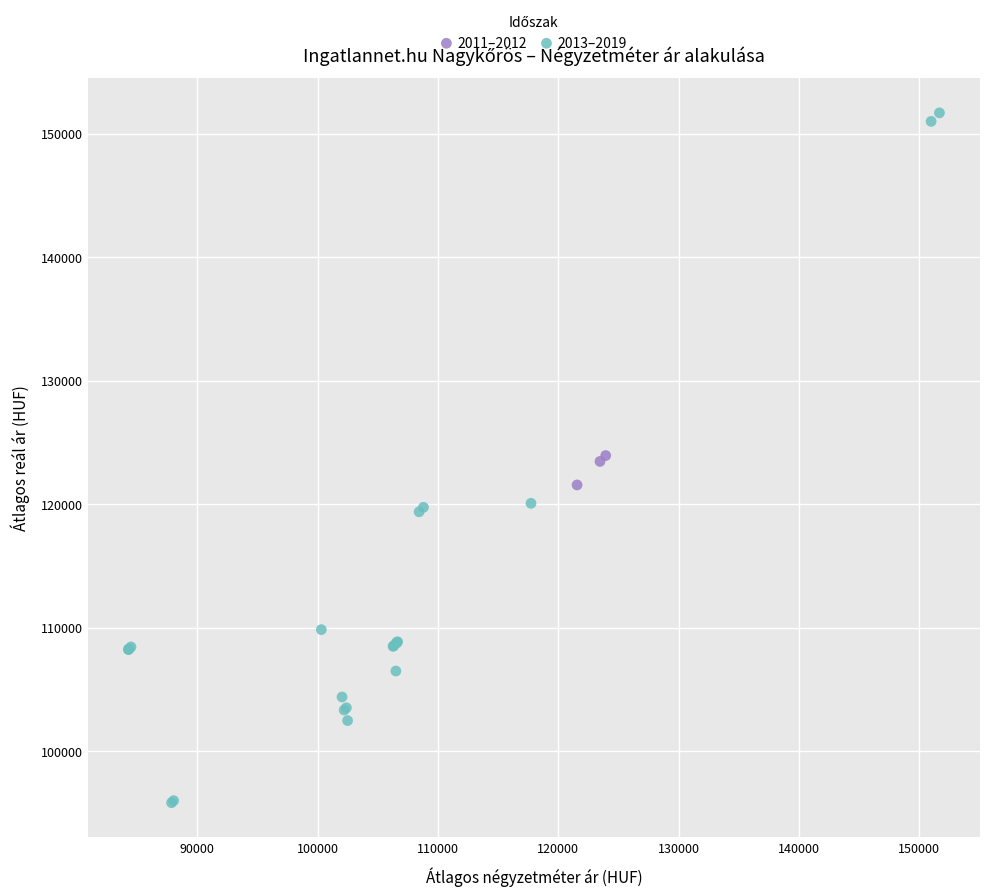

What are all the series names shown in the legend?

2011–2012, 2013–2019